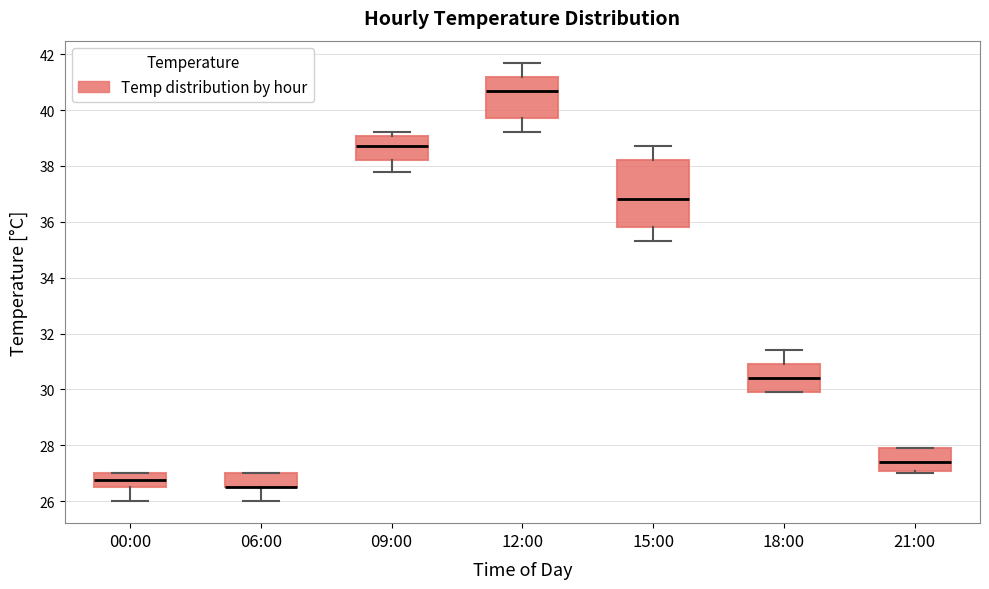

Reading left to right, read every box against the y-axis: the position of its median line, the range the box covers, and the ends of its whiskers. The values are not printed on the chart, so give them approximately, as read against the axis.

00:00: median 26.8, box 26.6 to 27.0, whiskers 26.0 to 27.0
06:00: median 26.6 (drawn on the box's lower edge), box 26.6 to 27.0, whiskers 26.0 to 27.0
09:00: median 38.8, box 38.2 to 39.0, whiskers 37.8 to 39.2
12:00: median 40.8, box 39.8 to 41.2, whiskers 39.2 to 41.8
15:00: median 36.8, box 35.8 to 38.2, whiskers 35.4 to 38.8
18:00: median 30.4, box 30.0 to 31.0, whiskers 30.0 to 31.4
21:00: median 27.4, box 27.2 to 28.0, whiskers 27.0 to 28.0